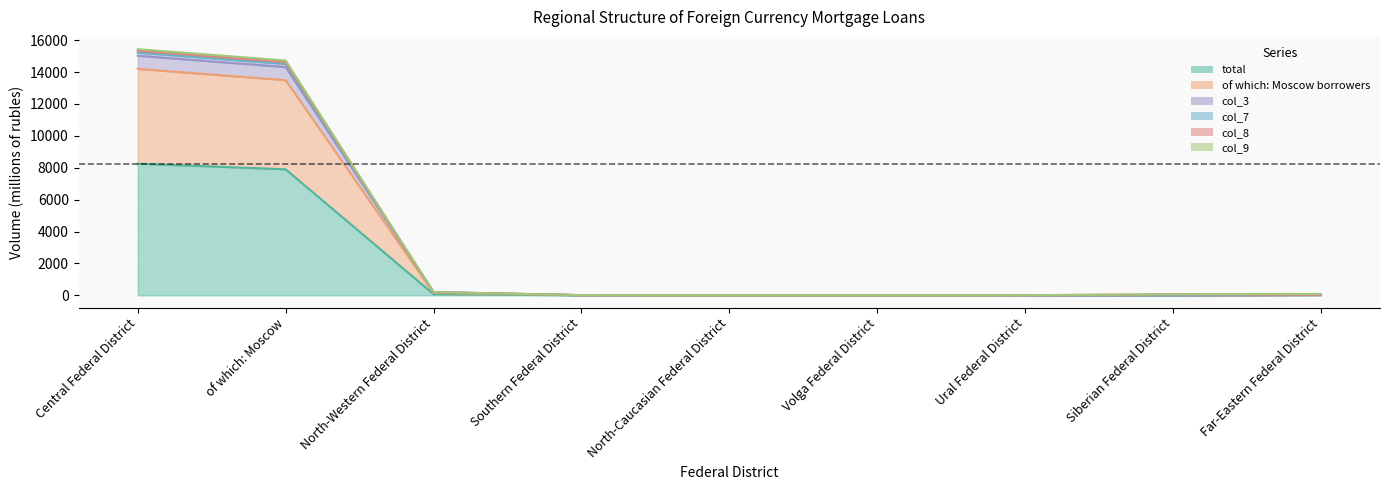

Does the chart display data point markers on the line(s)?

No